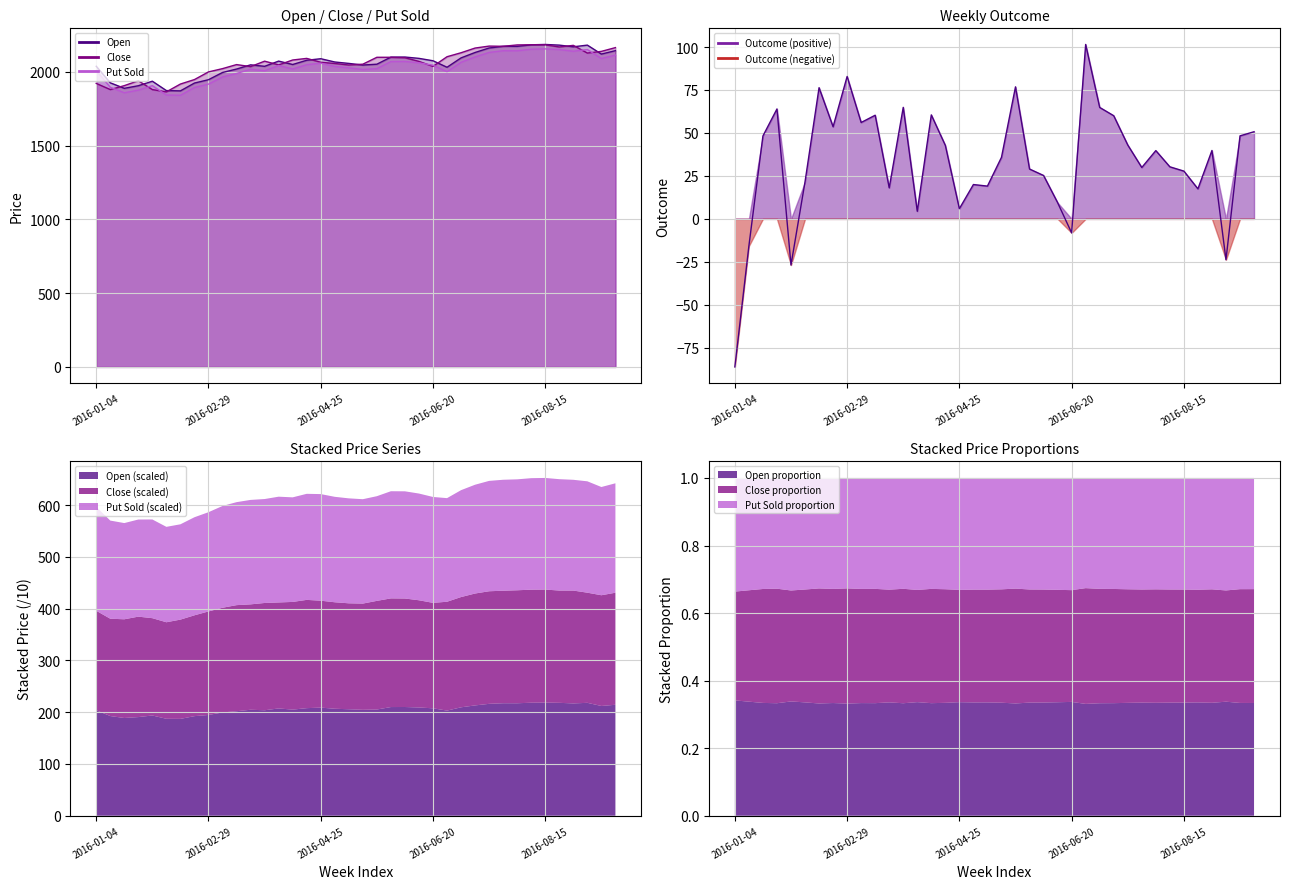

Rank the series at 2016-09-12 from lowest to highest value.

Outcome, Put Sold, Open, Close